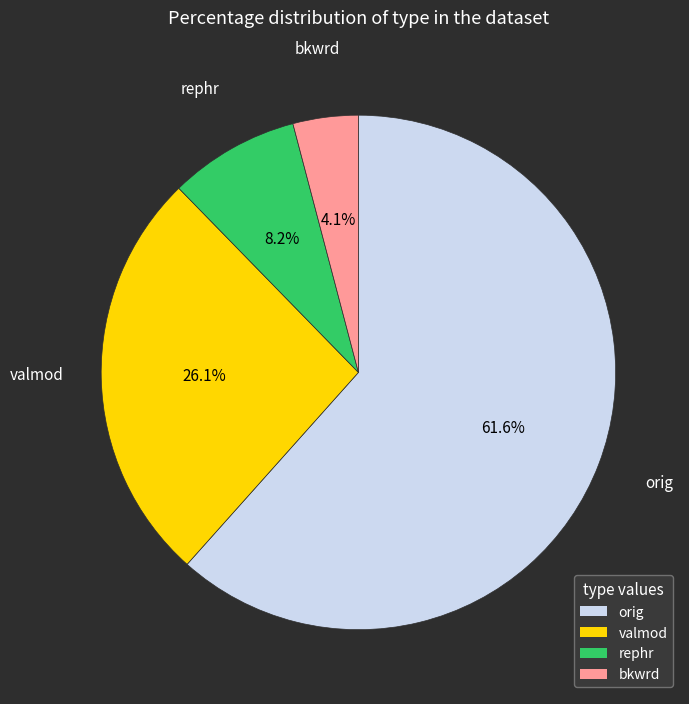

Does any single category account for the majority?

Yes